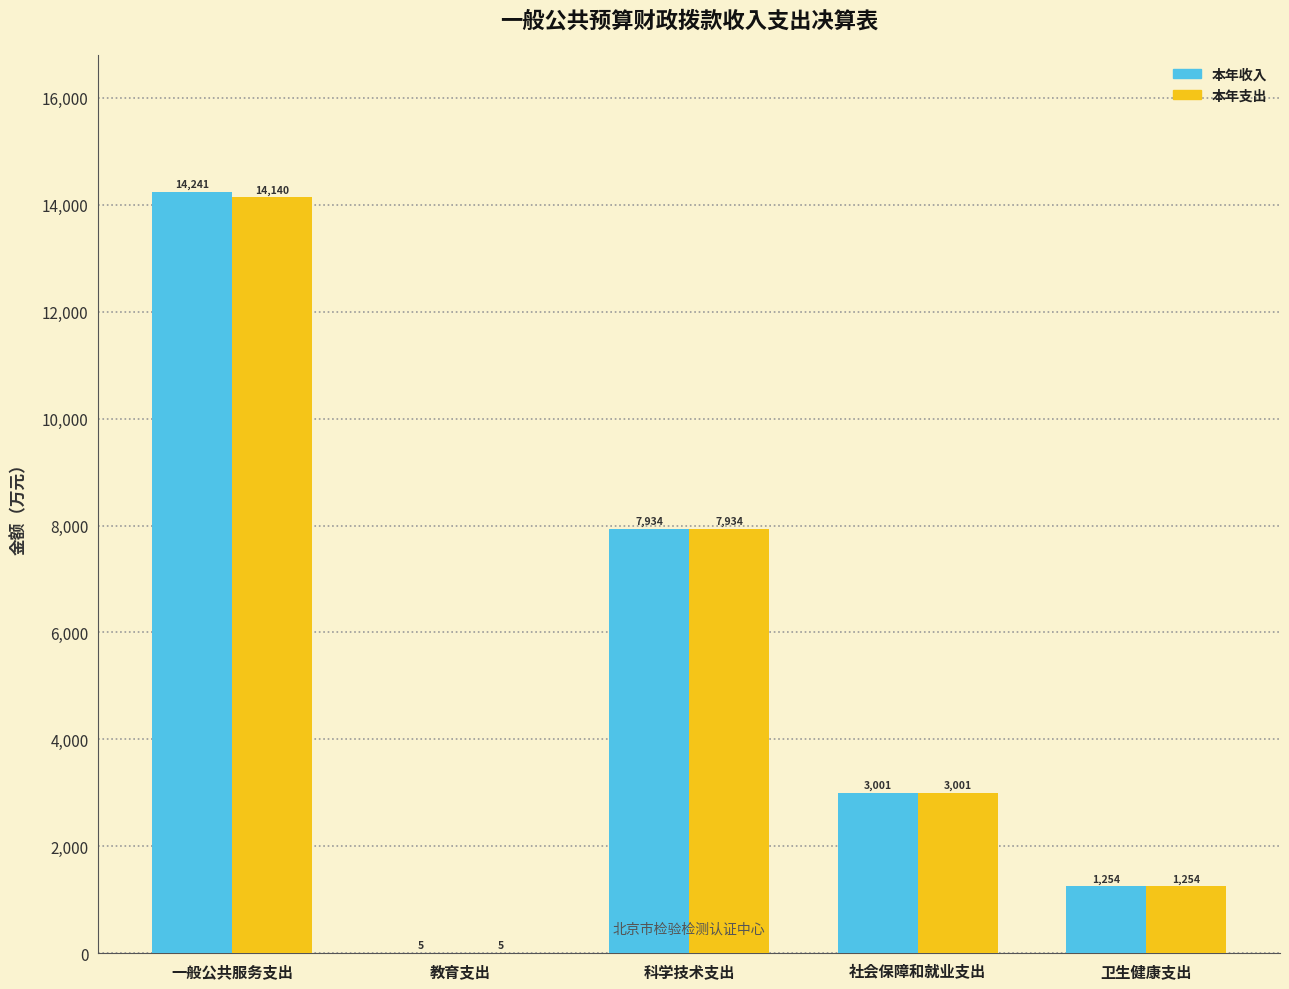

Where does the 本年支出 series first go above 3000?

一般公共服务支出